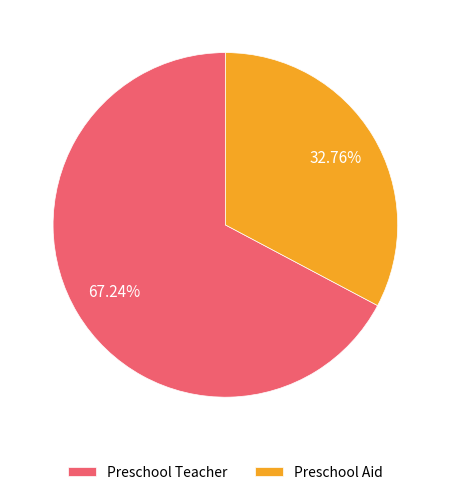

What is the largest slice in the pie chart?

Preschool Teacher